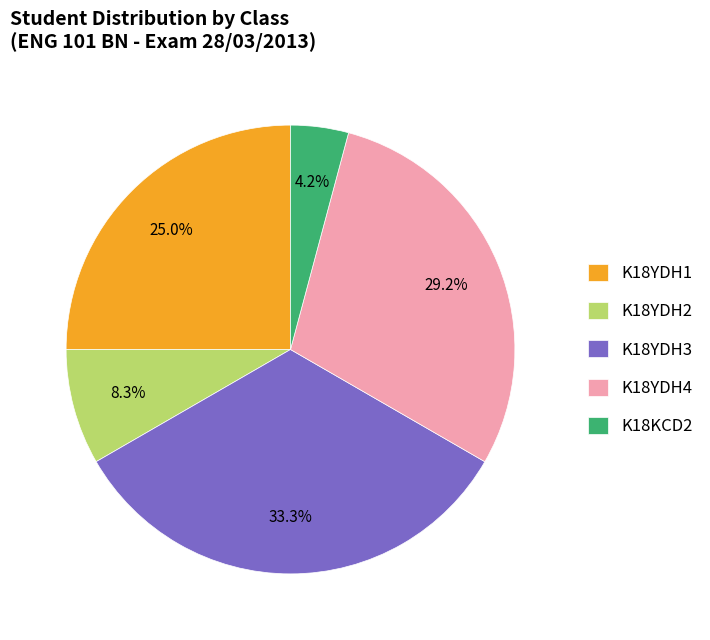

Is K18YDH4 the majority of the pie?

No